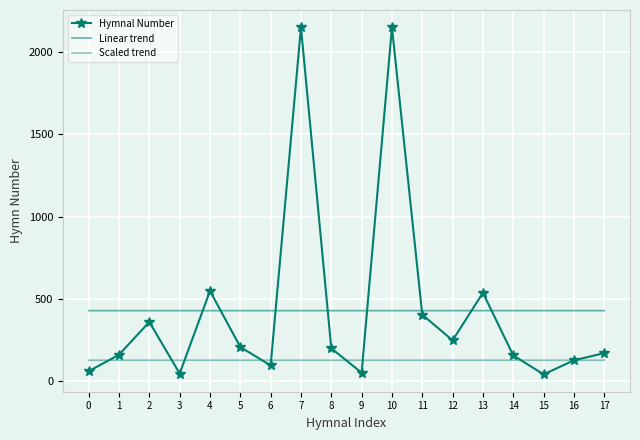

True or false: Linear trend has more than 0 interior local peaks.

False